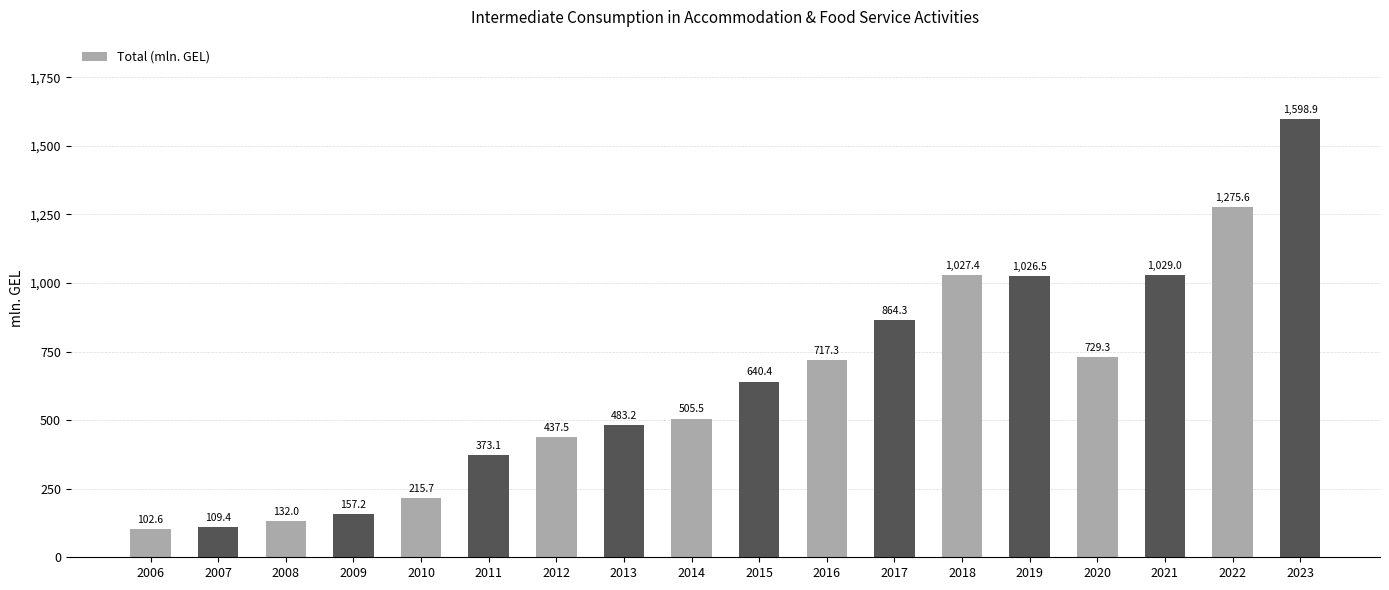

What is the value of the 9th bar from the left?

505.5